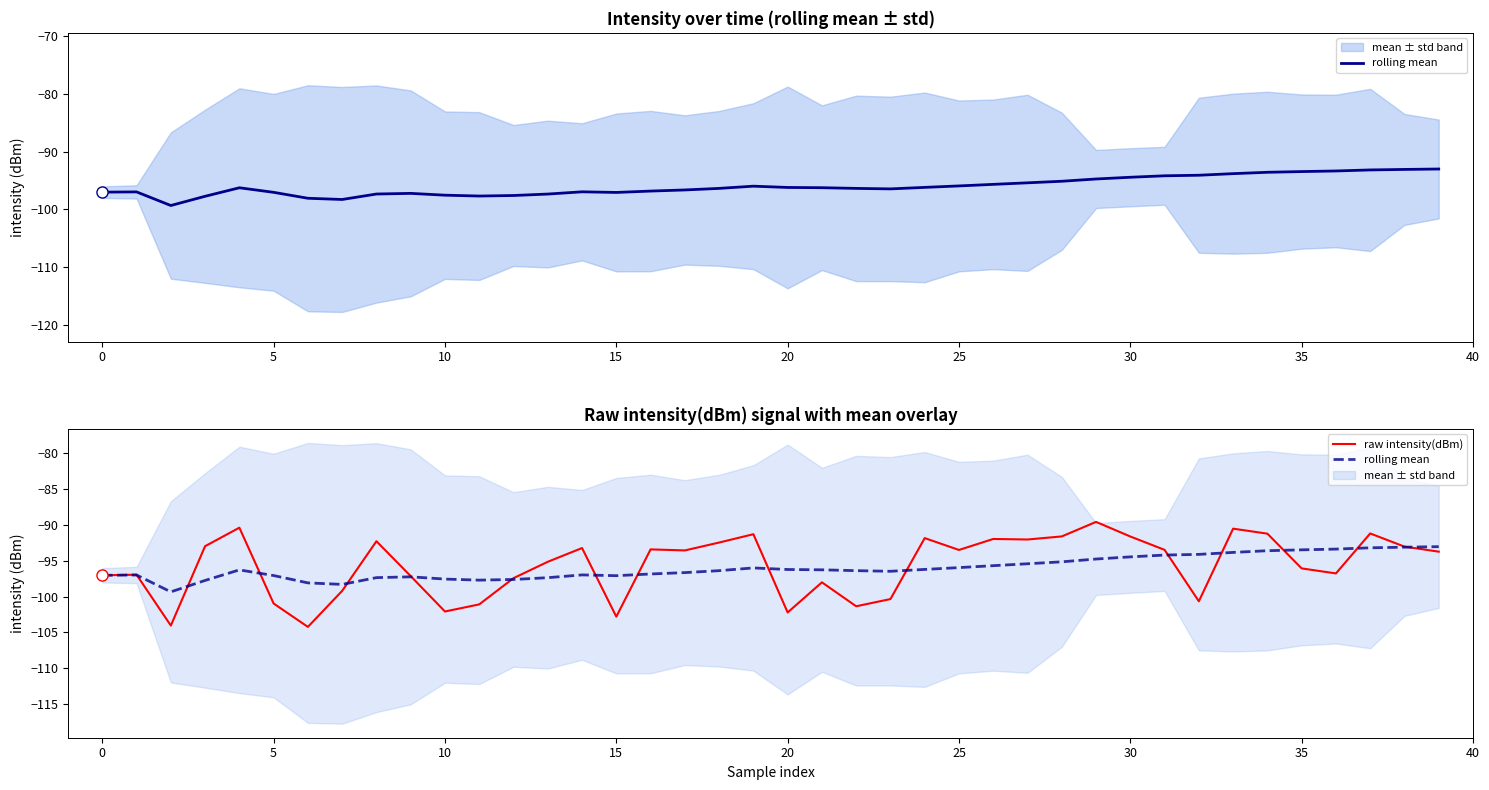

The raw intensity(dBm) series shows -58.3 at 27. True or false?

False